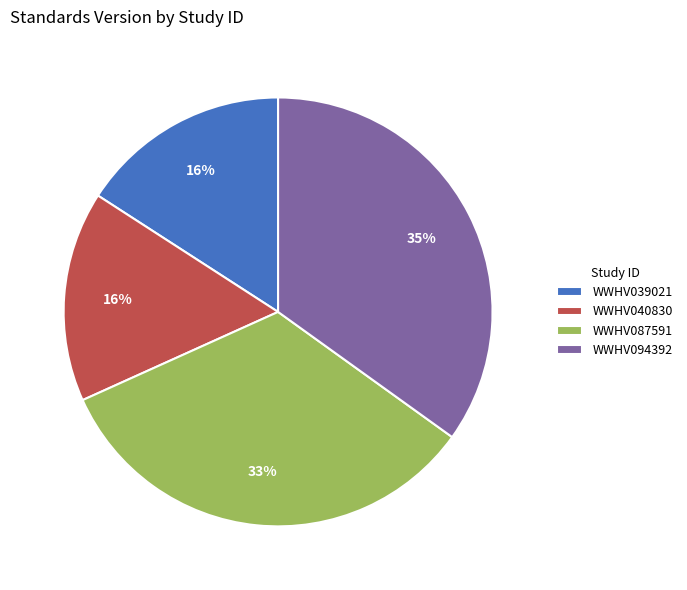

What is the largest slice in the pie chart?

WWHV094392